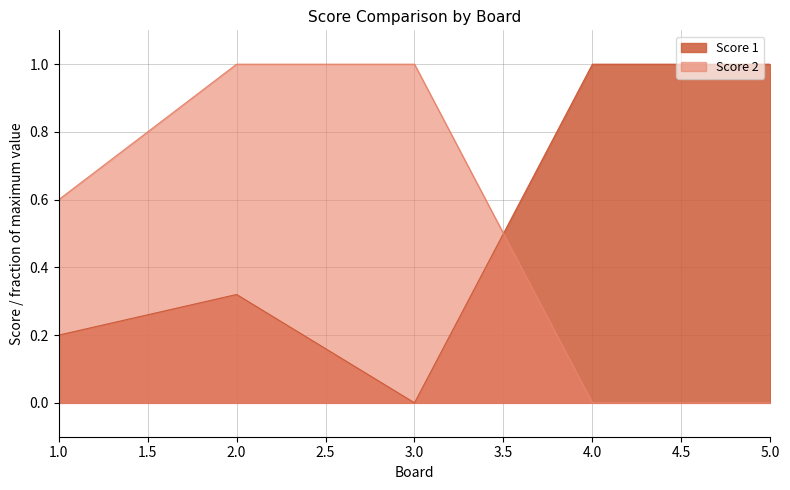

What is the difference between the maximum and minimum values in the Score 2 series?

1.0